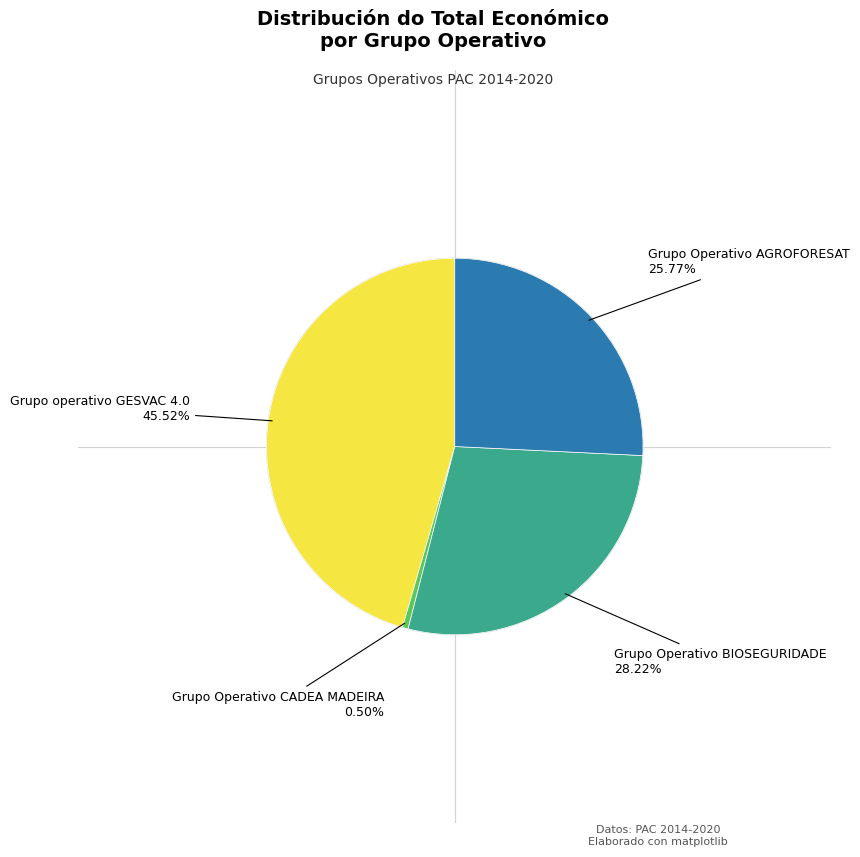

Does any single category account for the majority?

No